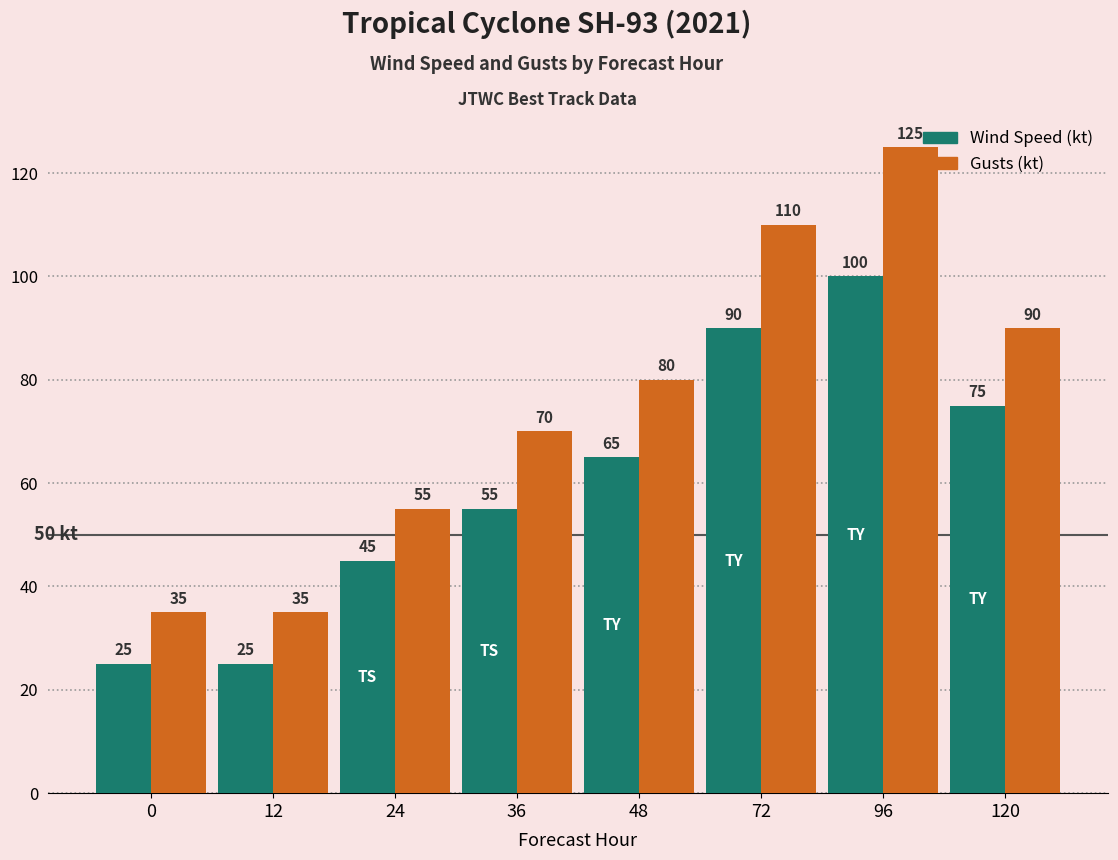

What is the sum of the Gusts (kt) values at 12 and 36?

105